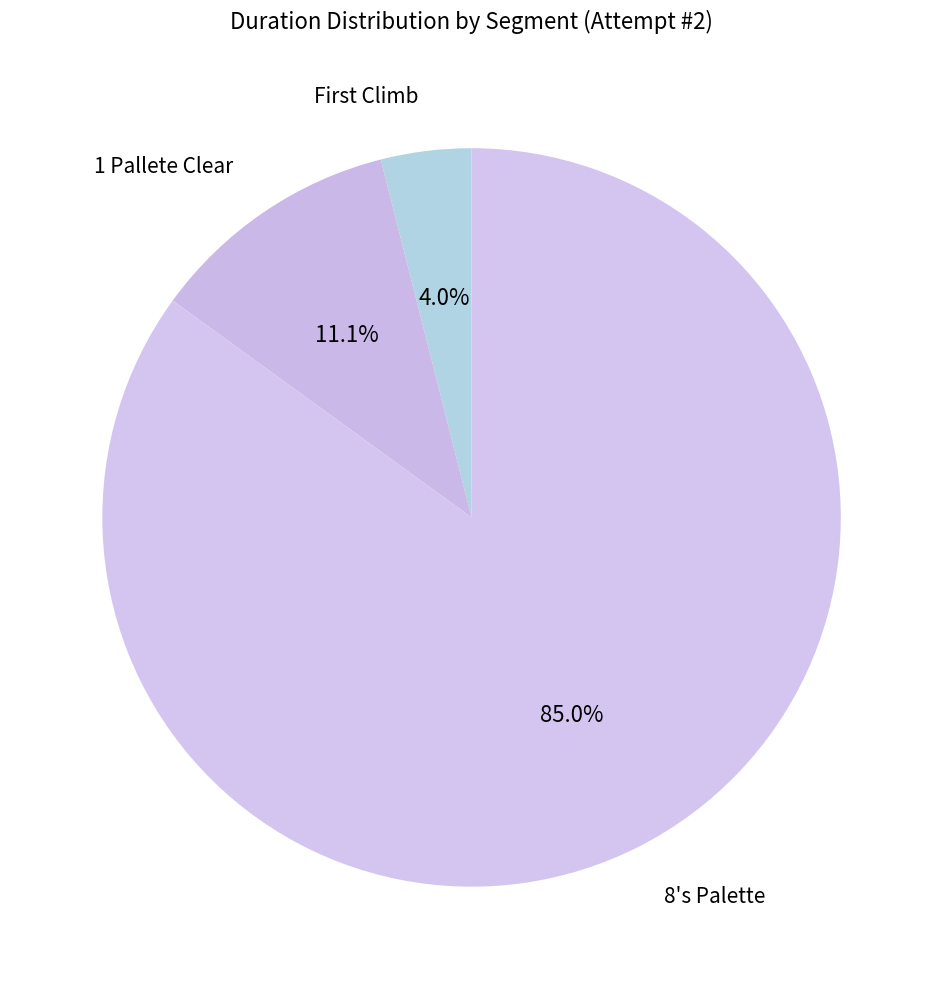

To the nearest percent, what is the average slice percentage?

33%